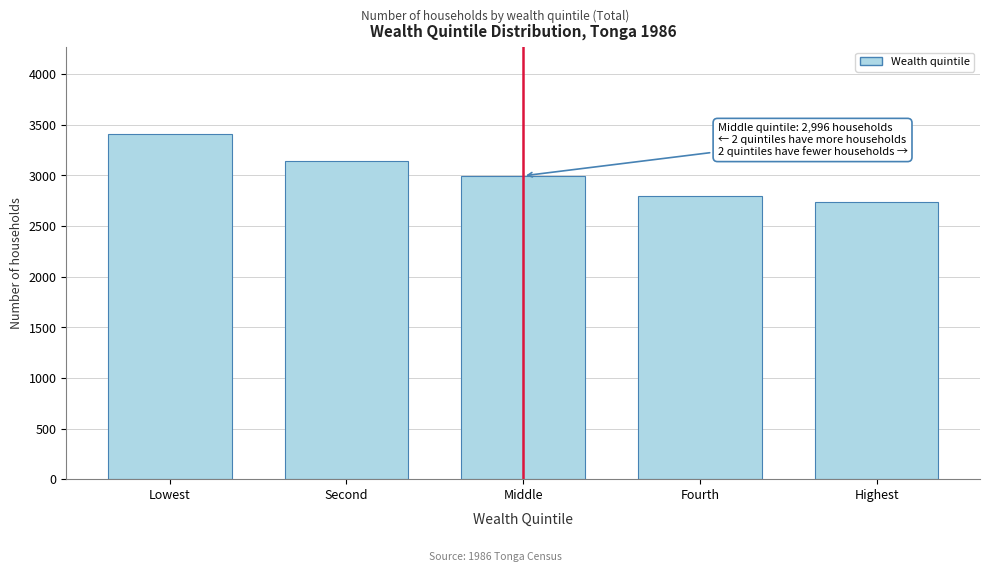

Reading left to right, list all the values displayed in this chart.

Lowest=3414	Second=3147	Middle=2996	Fourth=2795	Highest=2739